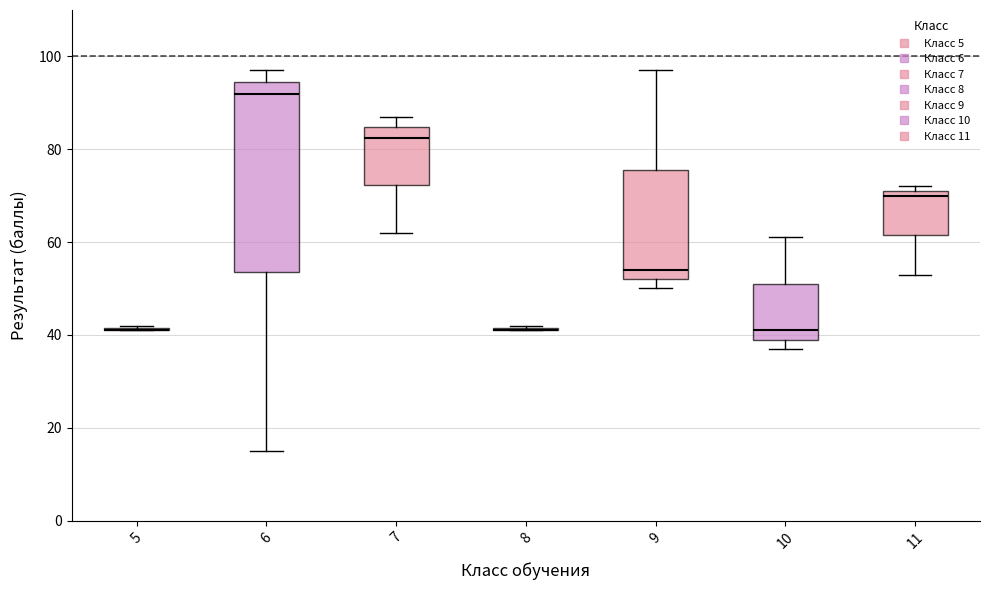

Where is the lower edge of the box at x = 6 on the y-axis? The values are not printed on the chart, so give them approximately, as read against the axis.

54